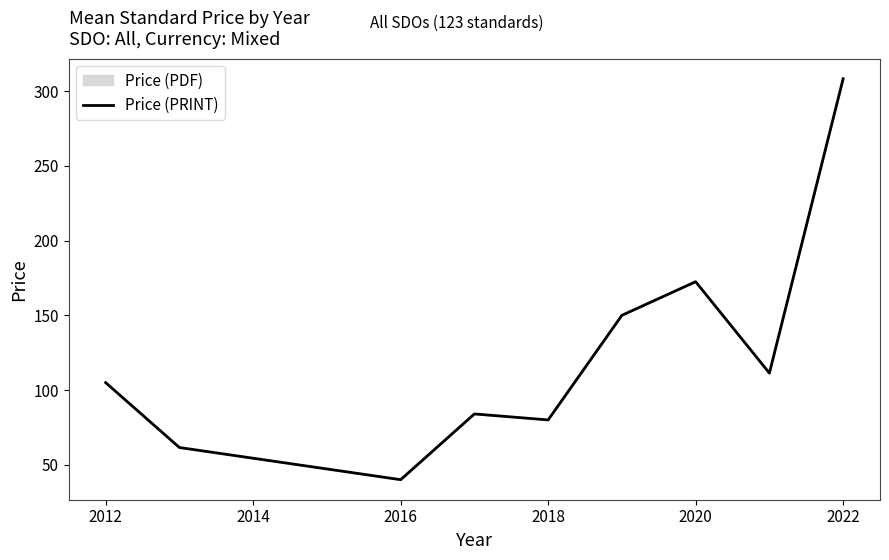

The value at 2018 is 80.0. True or false?

True